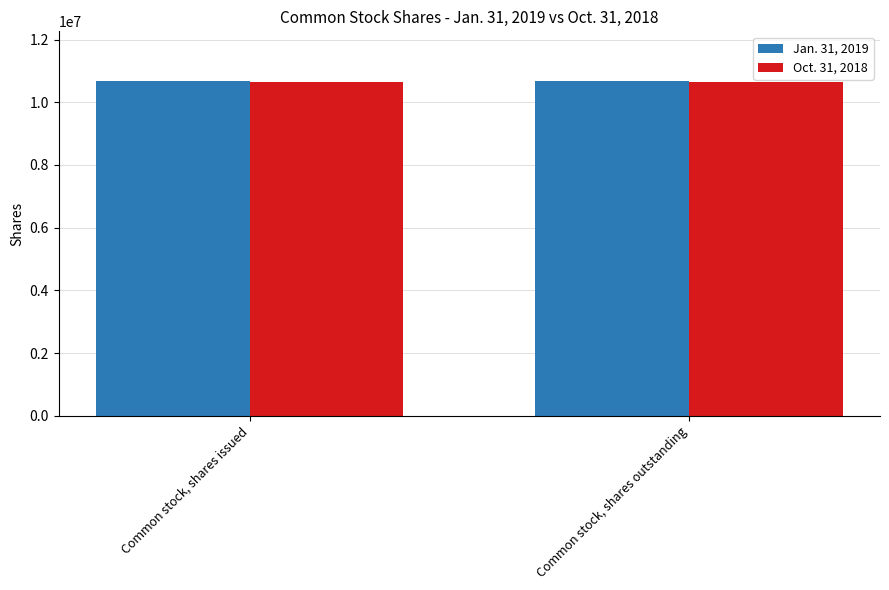

What are all the series names shown in the legend?

Jan. 31, 2019, Oct. 31, 2018